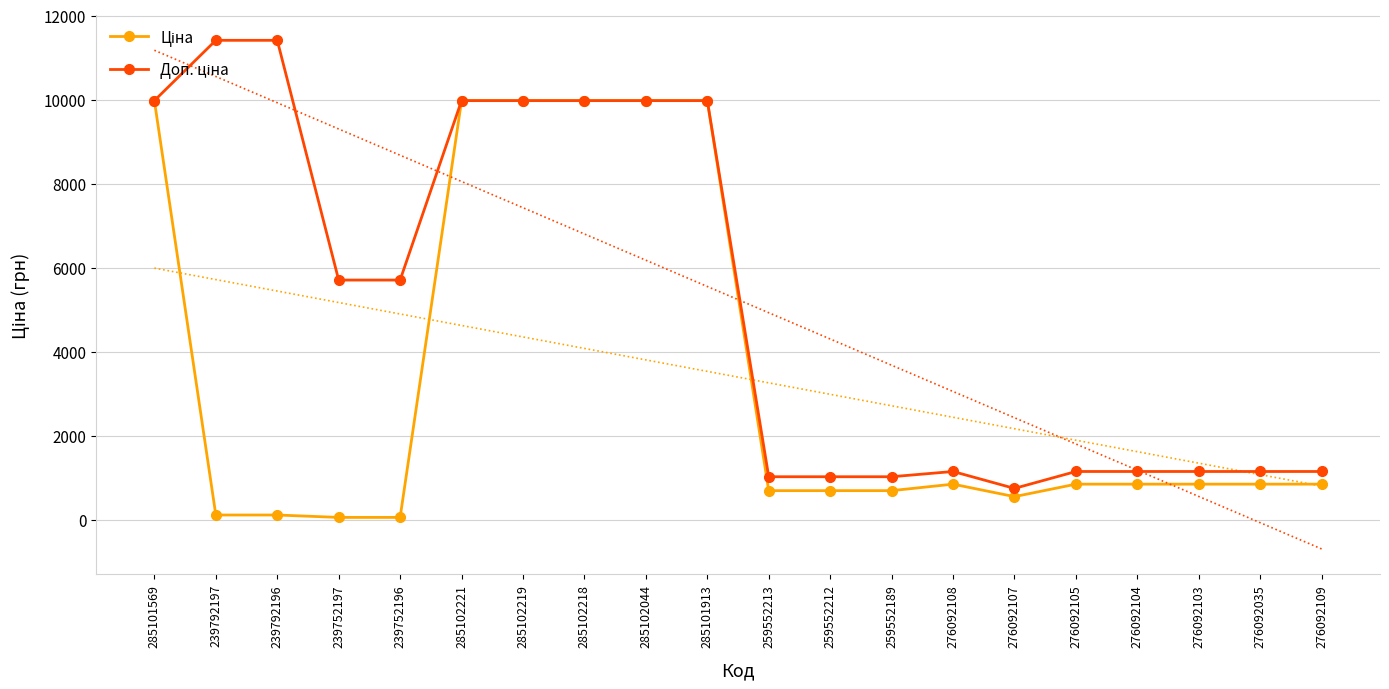

What is the sum of all Ціна values?

67915.5